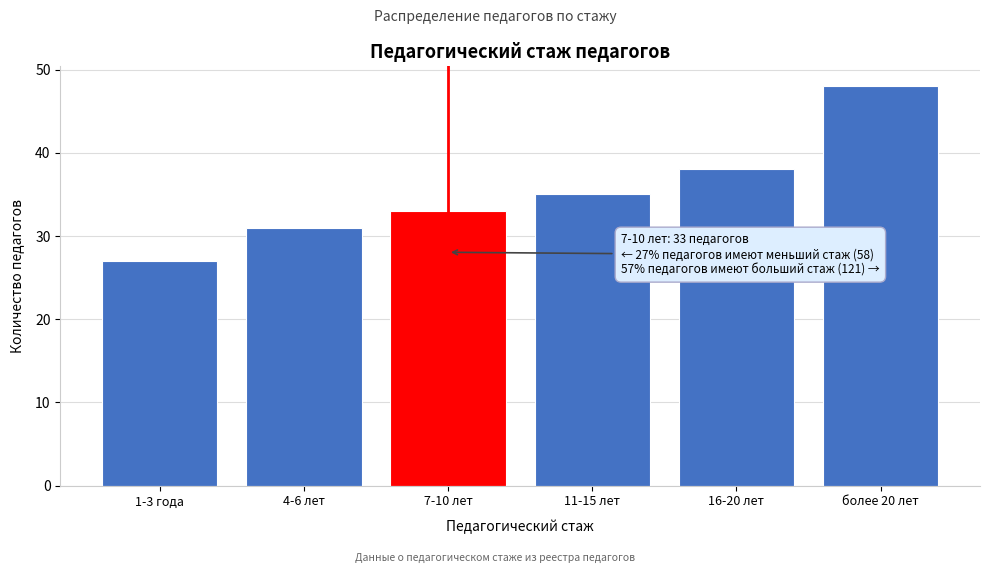

Reading right to left, extract all data points from this chart.

48	38	35	33	31	27